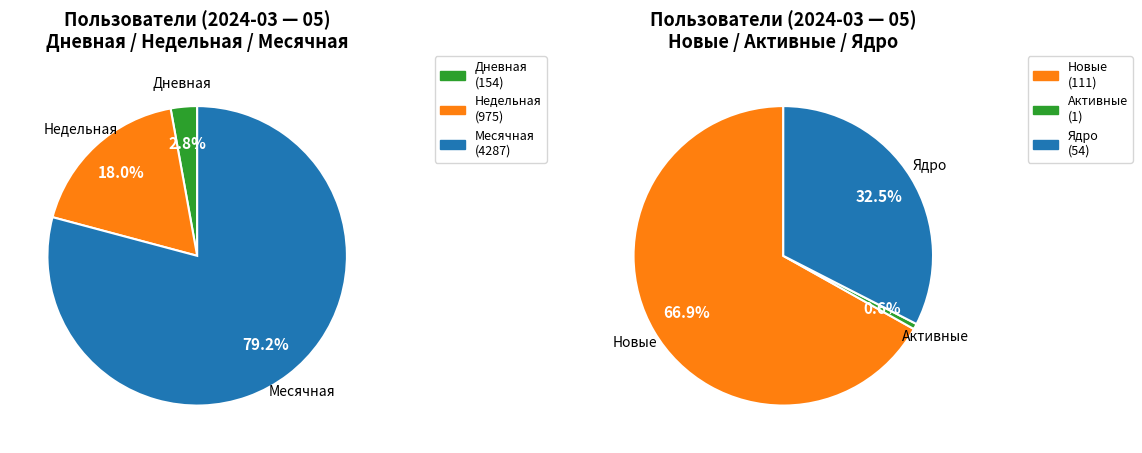

What percentage is the 1 slice, to the nearest percent?

1%